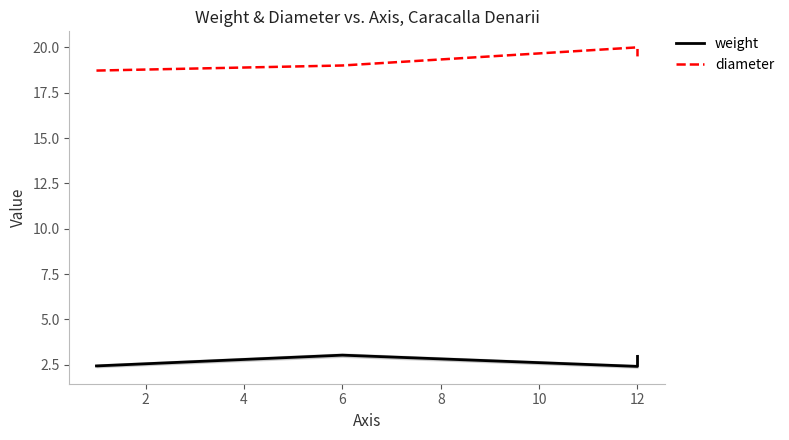

What is the average value of the weight series?

2.7